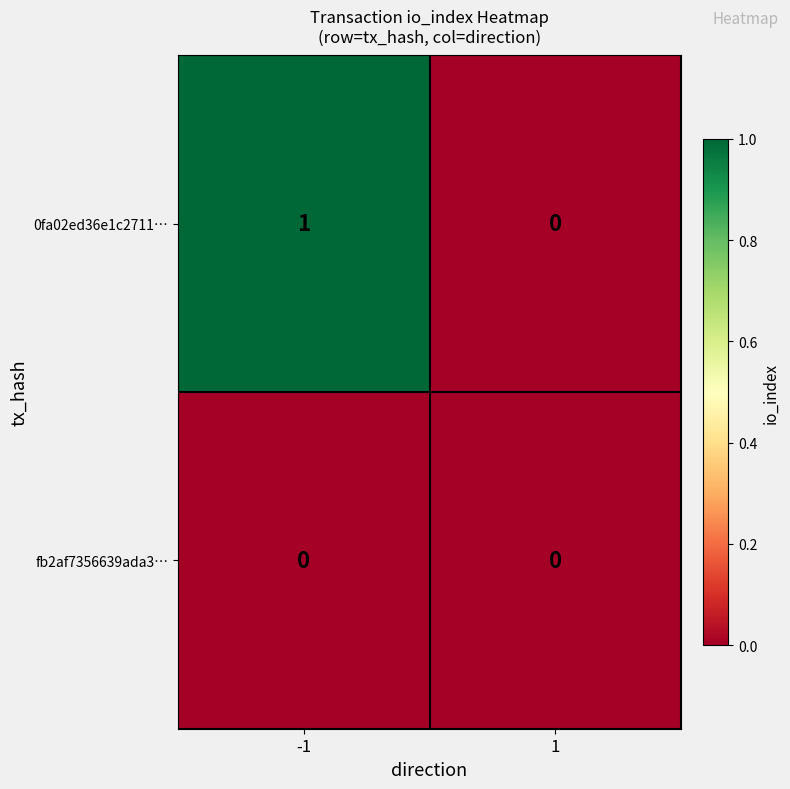

Is it true that fb2af7356639ada3… equals 0 at 1?

True